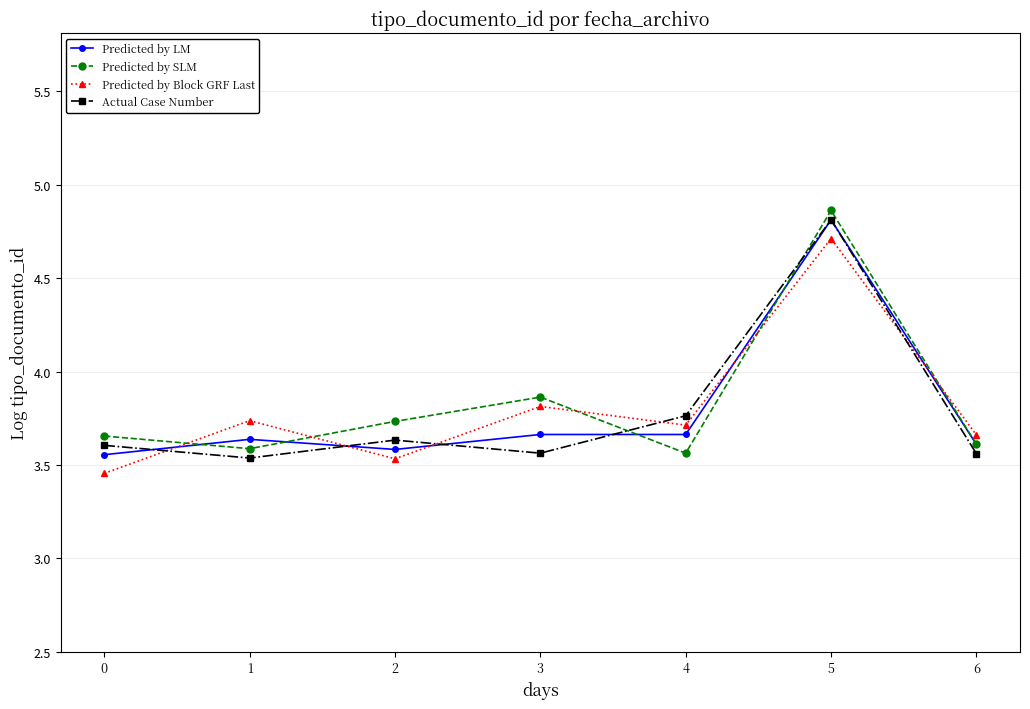

How many lines are shown in the chart?

4